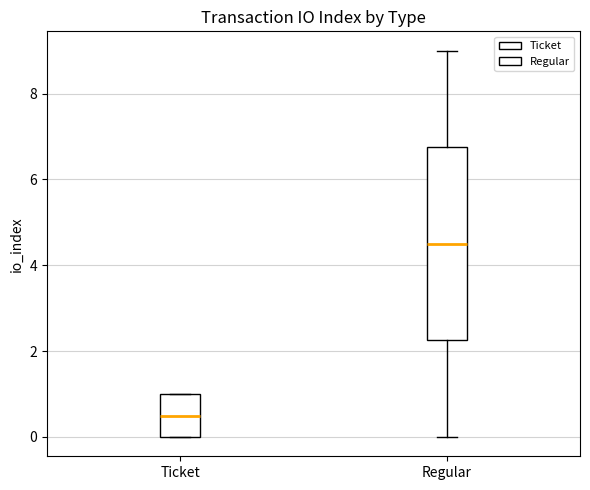

Reading left to right, transcribe this box plot: for each box, give where its median line is, the range the box spans, and where its two whiskers end, as read against the y-axis. The values are not printed on the chart, so give them approximately, as read against the axis.

Ticket: median 0.6, box 0.0 to 1.0, whiskers 0.0 to 1.0
Regular: median 4.6, box 2.2 to 6.8, whiskers 0.0 to 9.0